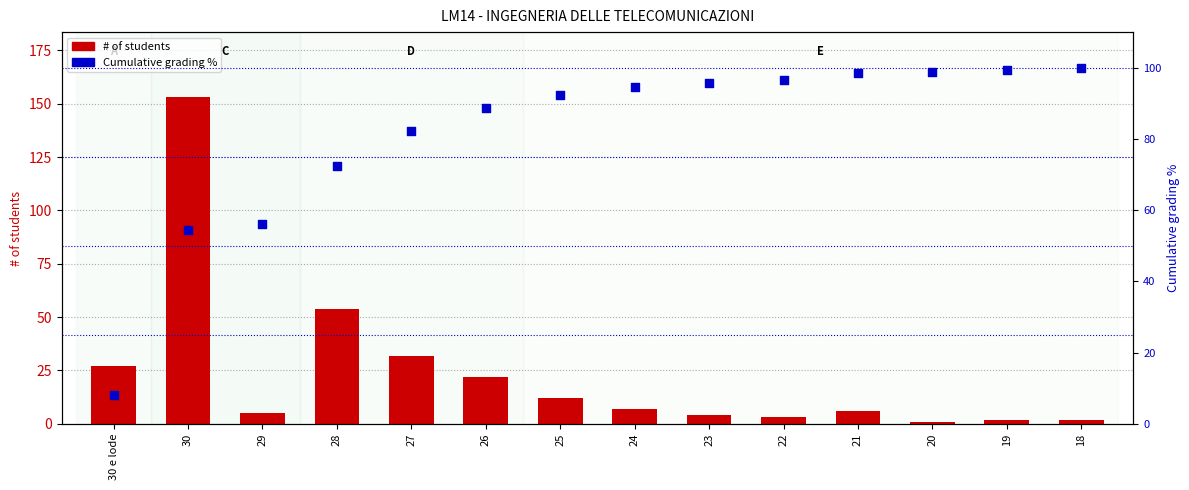

Which series has the largest total across all categories?

Cumulative grading %